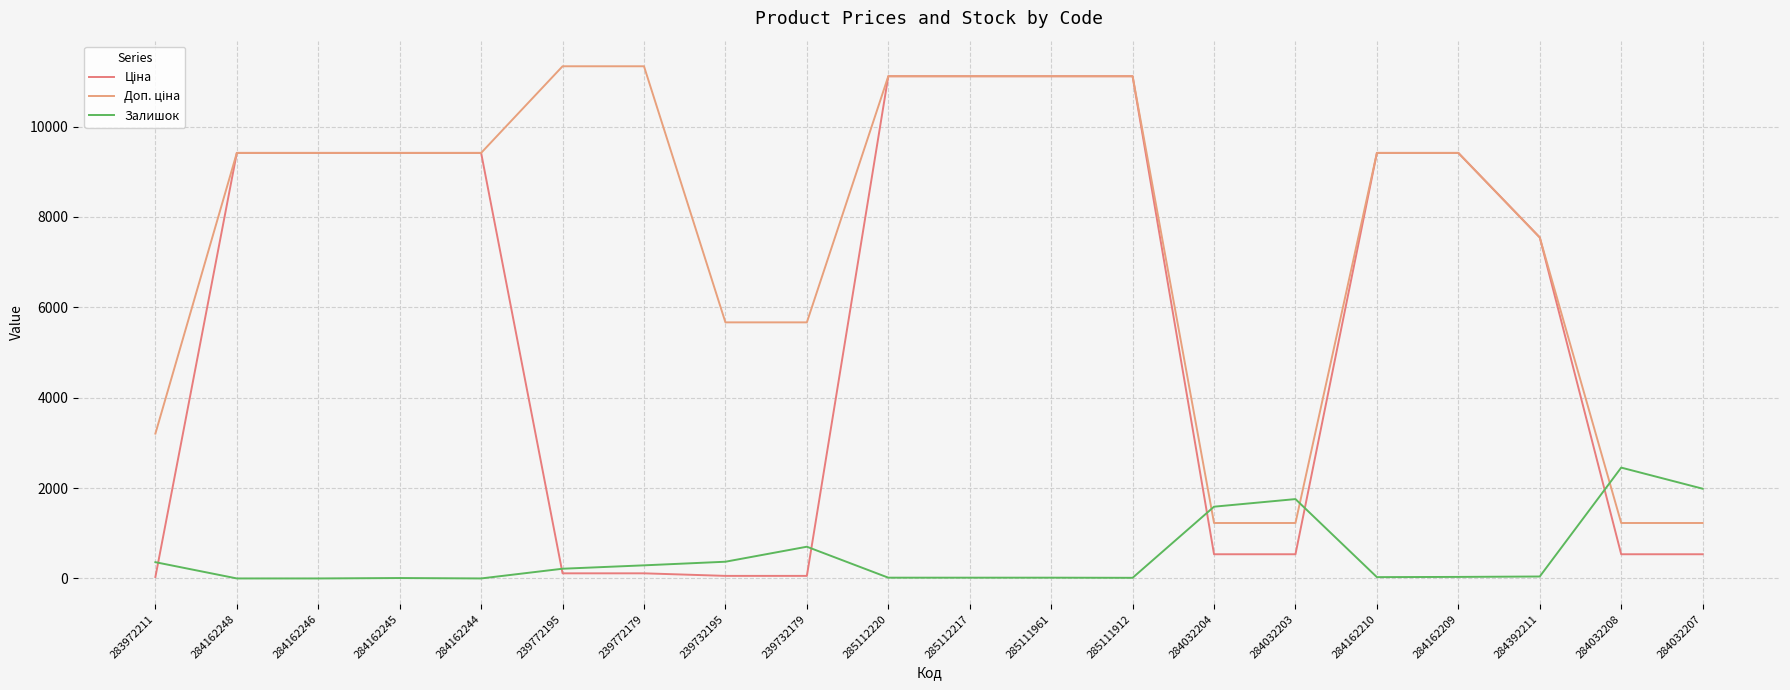

What is the value of the Доп. ціна point at the 19th from the left?

1227.2